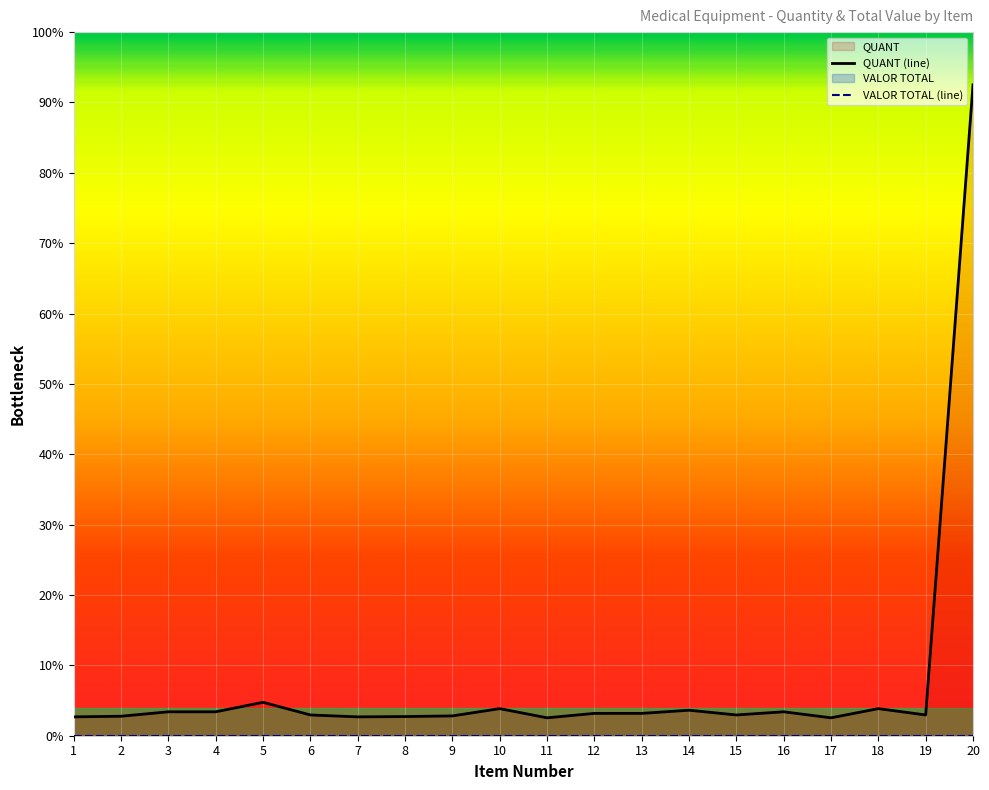

Rank the categories by value from highest to lowest.

20, 5, 10, 18, 14, 3, 4, 16, 12, 13, 6, 15, 19, 9, 2, 8, 1, 7, 11, 17